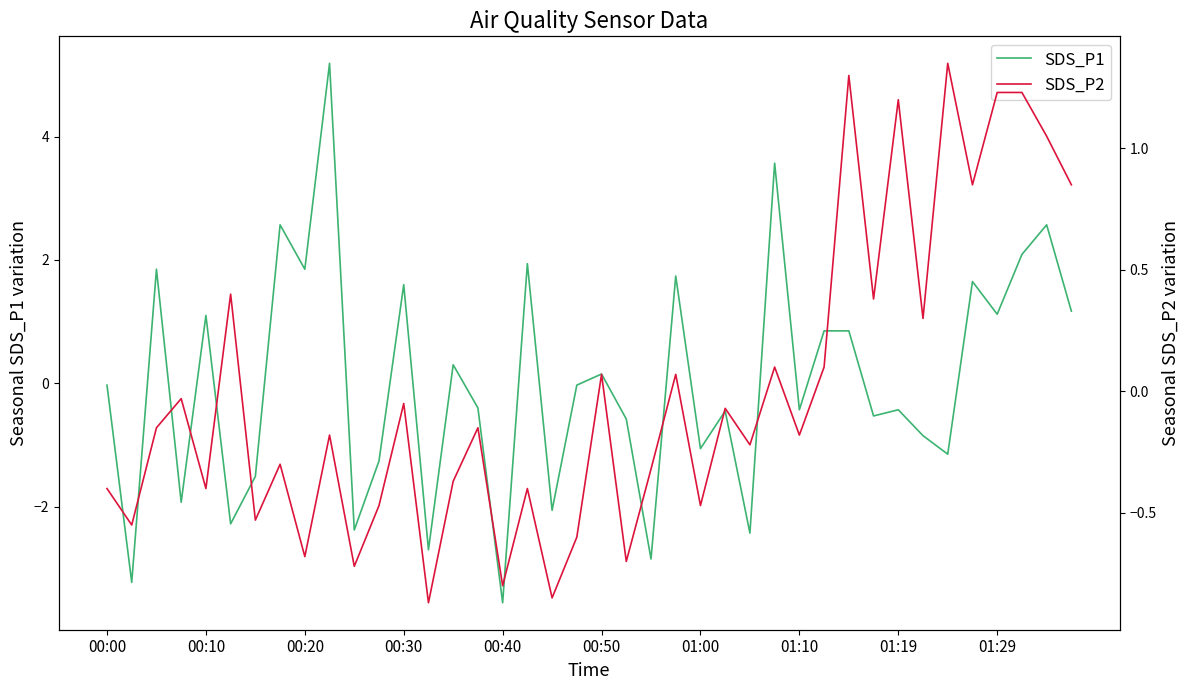

List the series in order of their overall mean, lowest first.

SDS_P1, SDS_P2